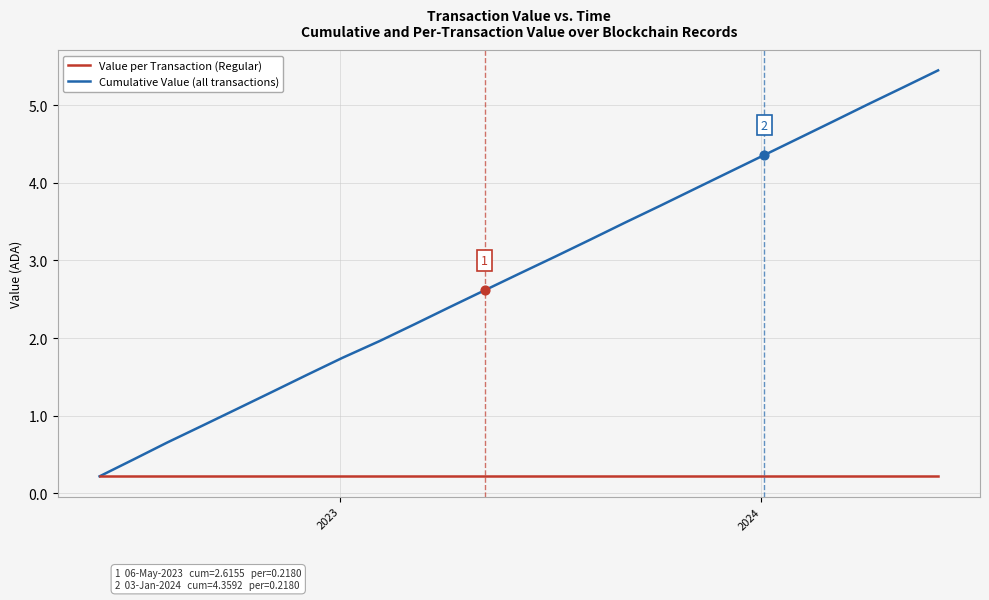

Which series has the widest spread of values?

Cumulative Value (all transactions)